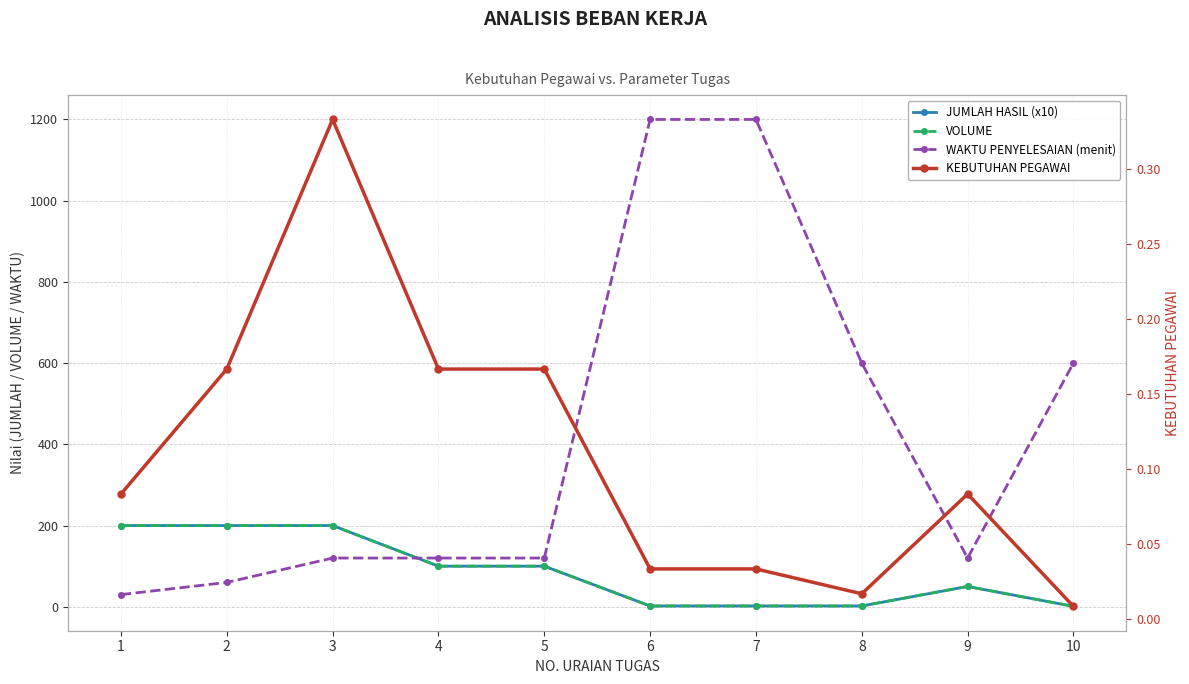

True or false: VOLUME and WAKTU PENYELESAIAN (menit) cross at least once.

True